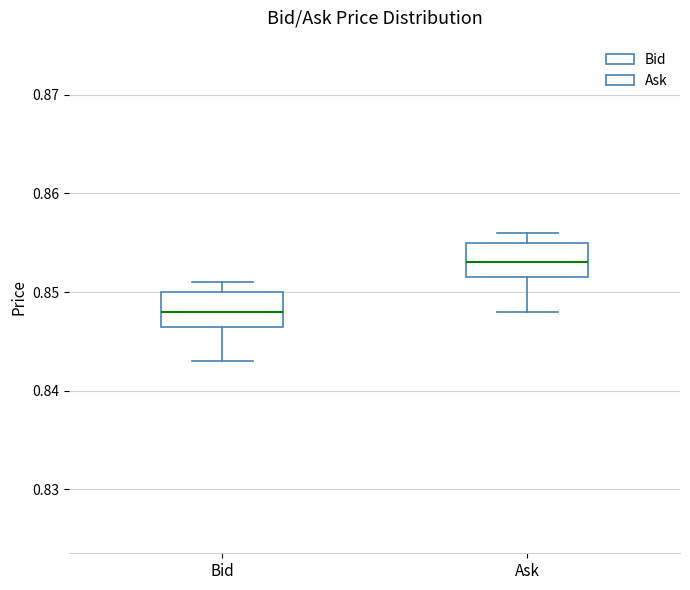

Where does the median line of the box for Bid sit on the y-axis? The values are not printed on the chart, so give them approximately, as read against the axis.

0.848